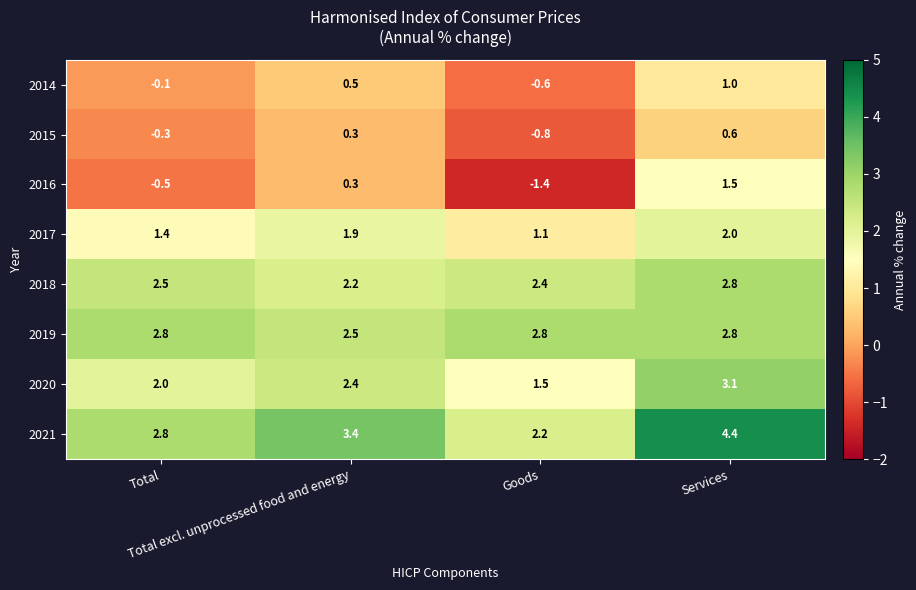

Which series has the largest range (max minus min)?

2016